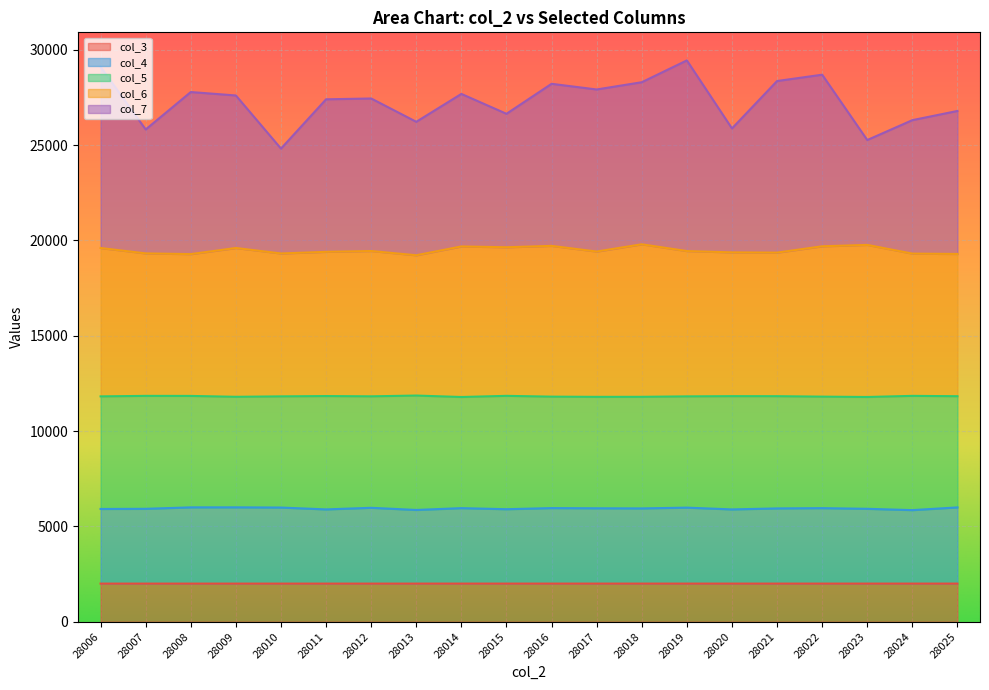

List the labels in order of col_7 value, largest first.

28019, 28006, 28022, 28021, 28018, 28016, 28017, 28008, 28014, 28009, 28012, 28011, 28025, 28015, 28024, 28013, 28020, 28007, 28023, 28010